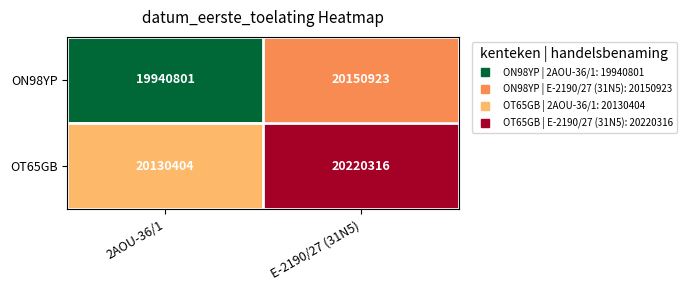

What is the difference between the ON98YP values at 2AOU-36/1 and E-2190/27 (31N5)?

210122